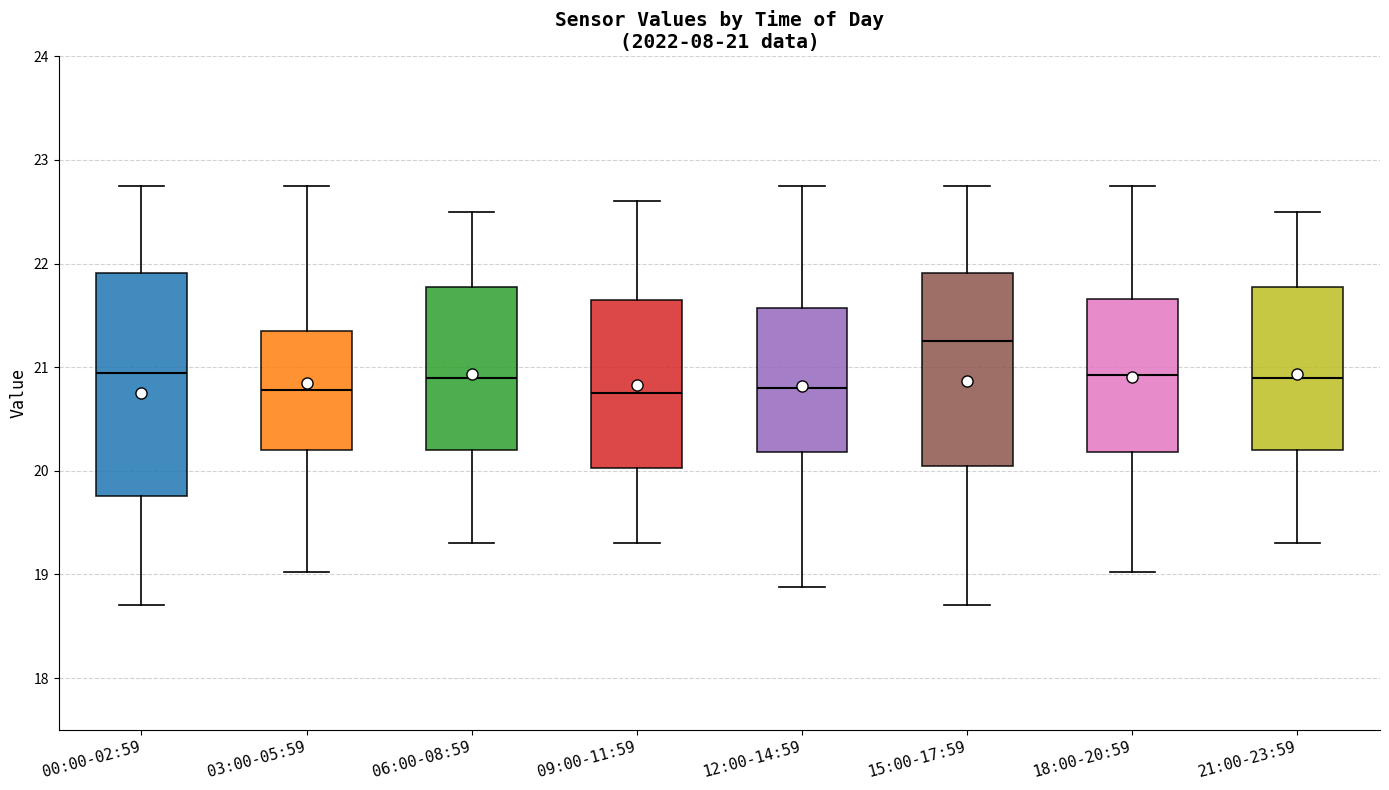

Comparing the boxes themselves (not the whiskers), which one is the tallest?

00:00-02:59